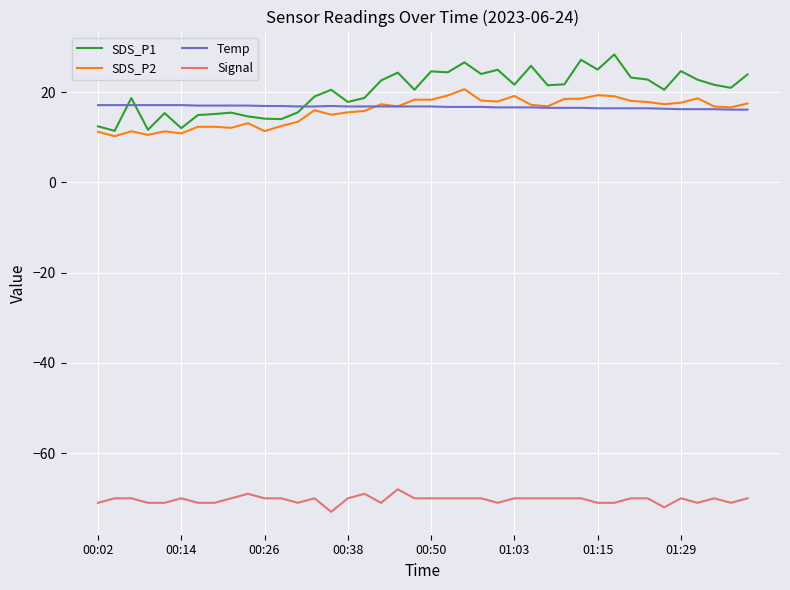

Which series has the largest range (max minus min)?

SDS_P1